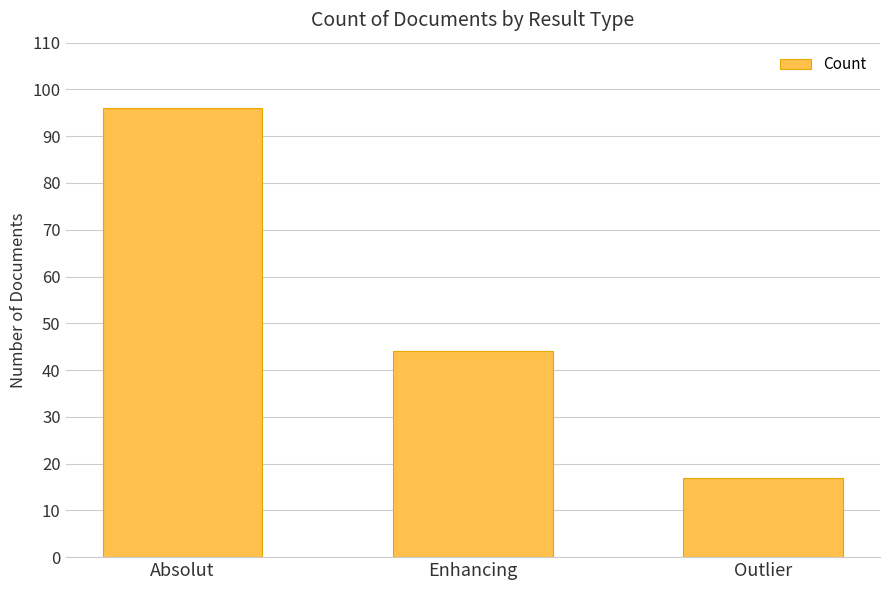

Reading right to left, list all the values displayed in this chart.

Outlier=17	Enhancing=44	Absolut=96